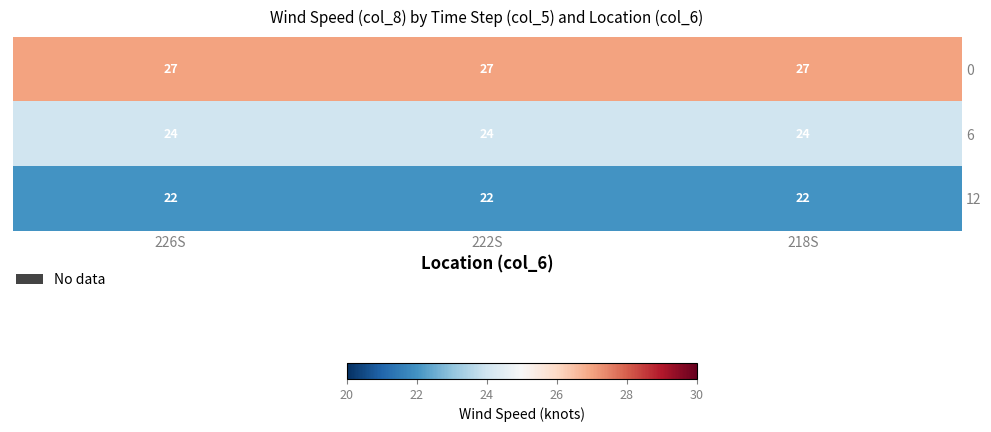

At which category does the chart reach its minimum across all series?

218S